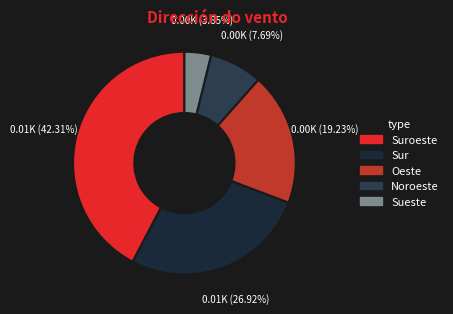

Which has a higher value, Oeste or Sur?

Sur